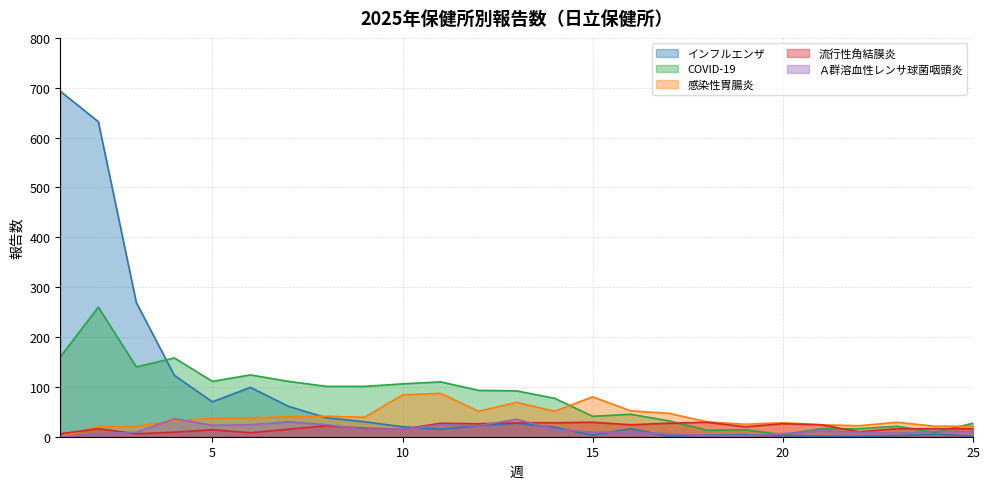

After their last crossing, which series has the higher values: 流行性角結膜炎 or Ａ群溶血性レンサ球菌咽頭炎?

流行性角結膜炎